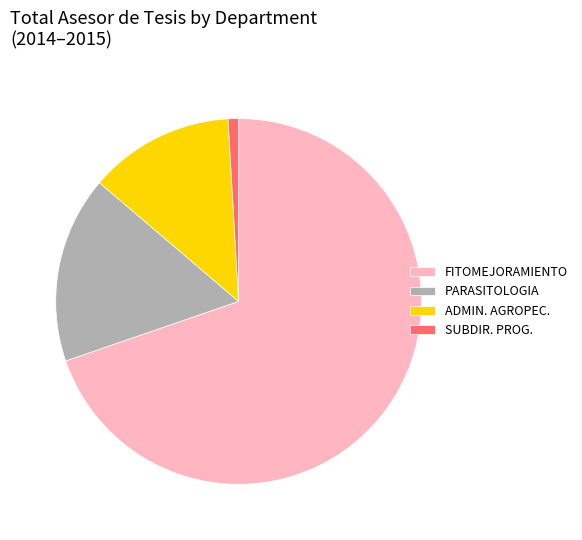

Is there any slice that represents more than half of the pie?

Yes